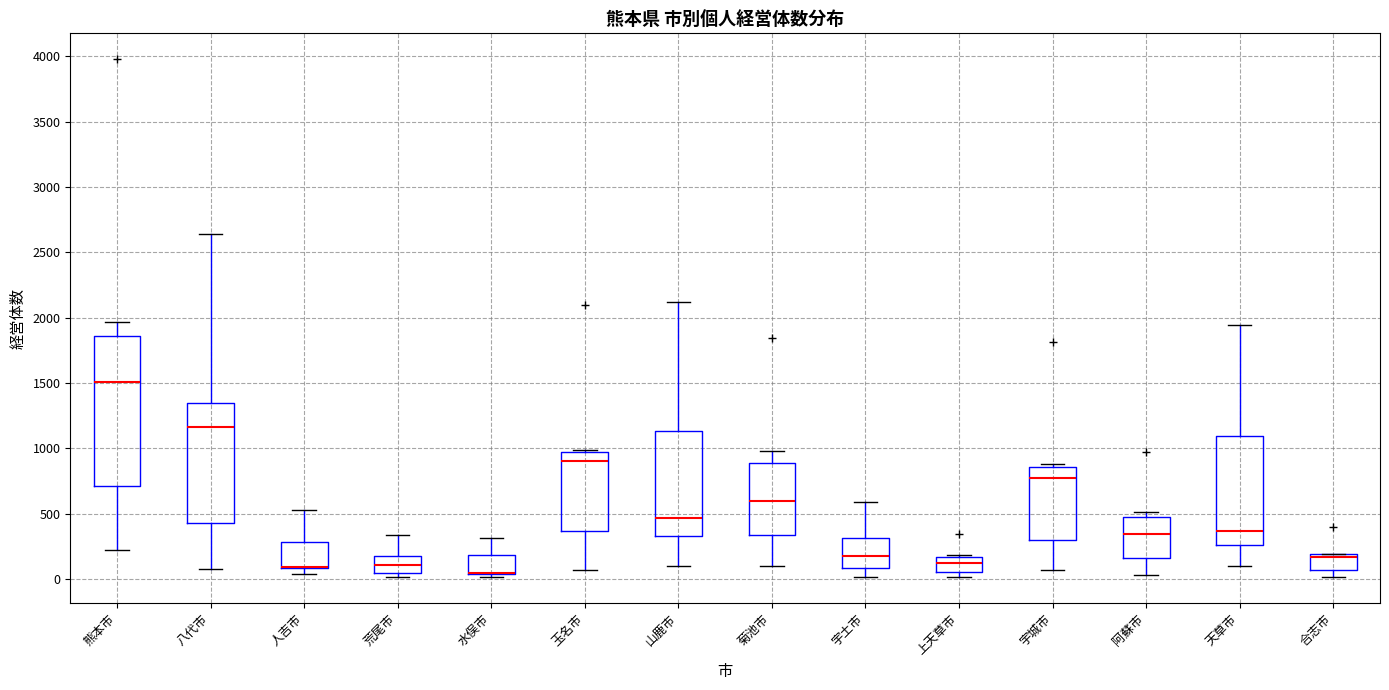

Reading left to right, read every box against the y-axis: the position of its median line, the range the box covers, and the ends of its whiskers. The values are not printed on the chart, so give them approximately, as read against the axis.

熊本市: median 1500, box 700 to 1850, whiskers 200 to 1950
八代市: median 1150, box 450 to 1350, whiskers 100 to 2650
人吉市: median 100 (drawn on the box's lower edge), box 100 to 300, whiskers 50 to 550
荒尾市: median 100, box 50 to 150, whiskers 0 to 350
水俣市: median 50 (drawn on the box's lower edge), box 50 to 200, whiskers 0 to 300
玉名市: median 900, box 350 to 950, whiskers 50 to 1000
山鹿市: median 450, box 300 to 1150, whiskers 100 to 2100
菊池市: median 600, box 350 to 900, whiskers 100 to 1000
宇土市: median 200, box 100 to 300, whiskers 0 to 600
上天草市: median 100, box 50 to 150, whiskers 0 to 200
宇城市: median 750, box 300 to 850, whiskers 50 to 900
阿蘇市: median 350, box 150 to 500, whiskers 50 to 500 (just above the box's upper edge)
天草市: median 350, box 250 to 1100, whiskers 100 to 1950
合志市: median 150, box 50 to 200, whiskers 0 to 200